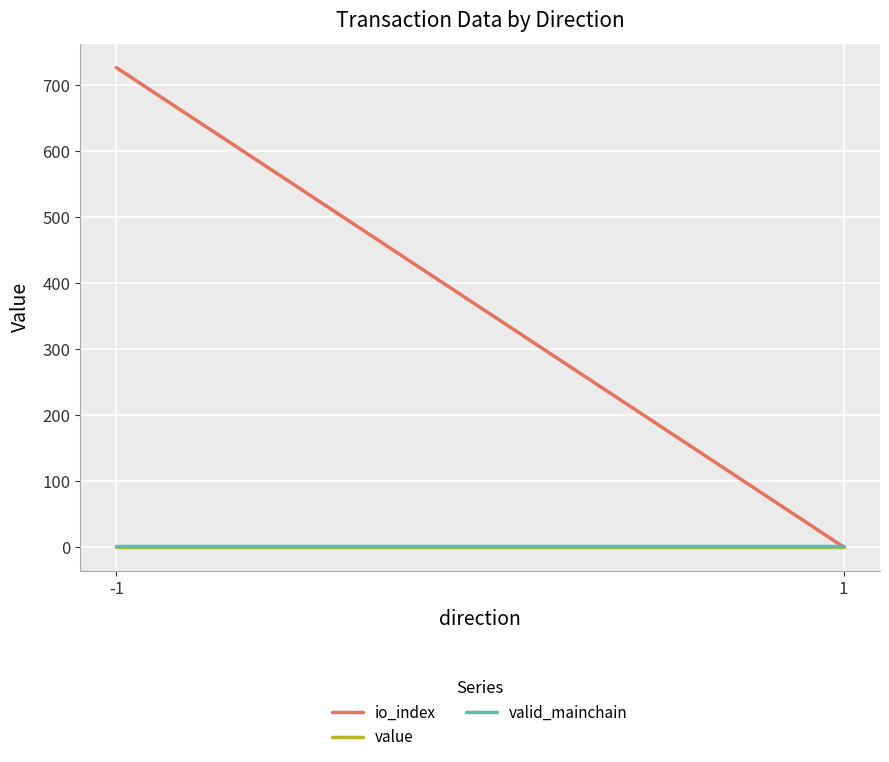

What is the difference between the highest and lowest values at 1?

1.0